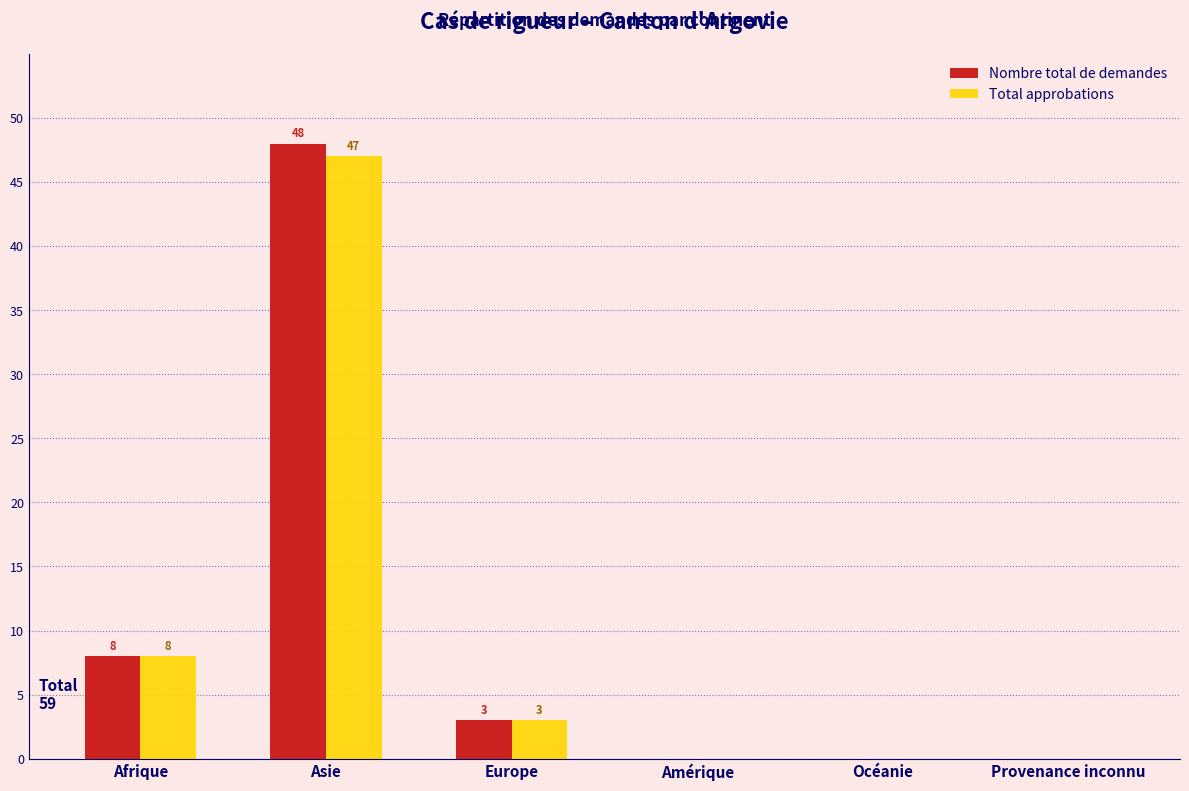

Reading left to right, list all the values displayed in this chart.

Nombre total de demandes: Afrique=8	Asie=48	Europe=3	Amérique=0	Océanie=0	Provenance inconnu=0
Total approbations: Afrique=8	Asie=47	Europe=3	Amérique=0	Océanie=0	Provenance inconnu=0